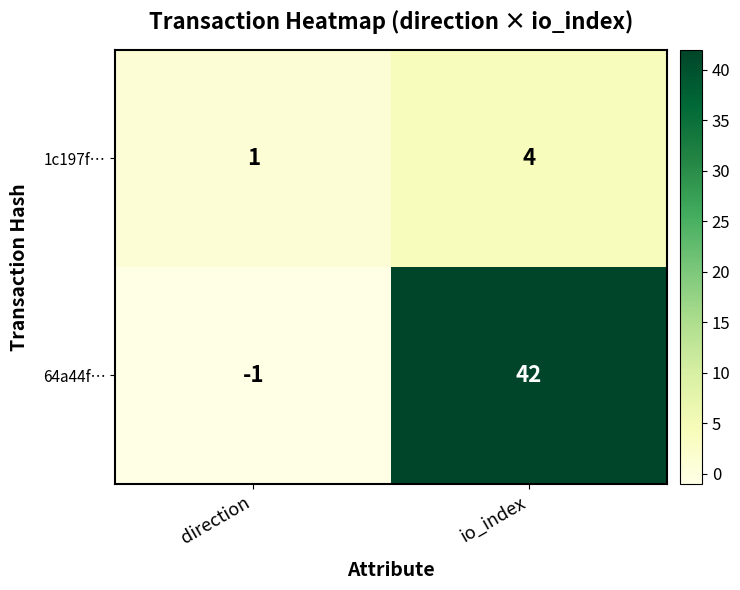

Between direction and io_index, which series saw the biggest shift?

64a44f…